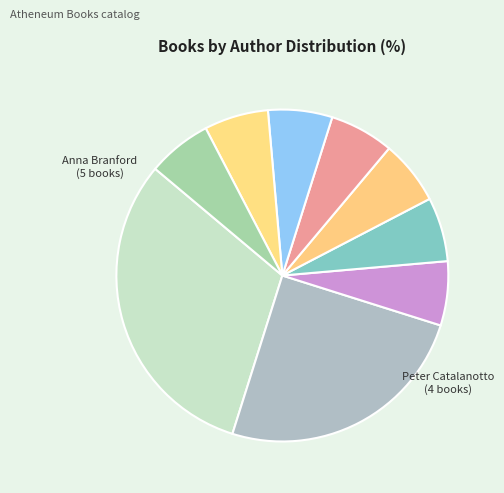

How many segments does this pie chart have?

9